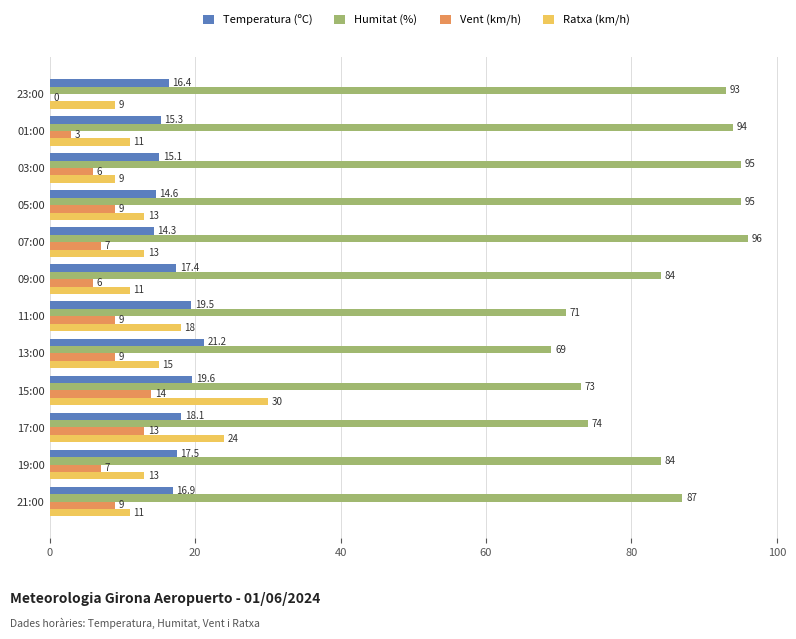

Between 13:00 and 09:00, which series saw the biggest shift?

Humitat (%)